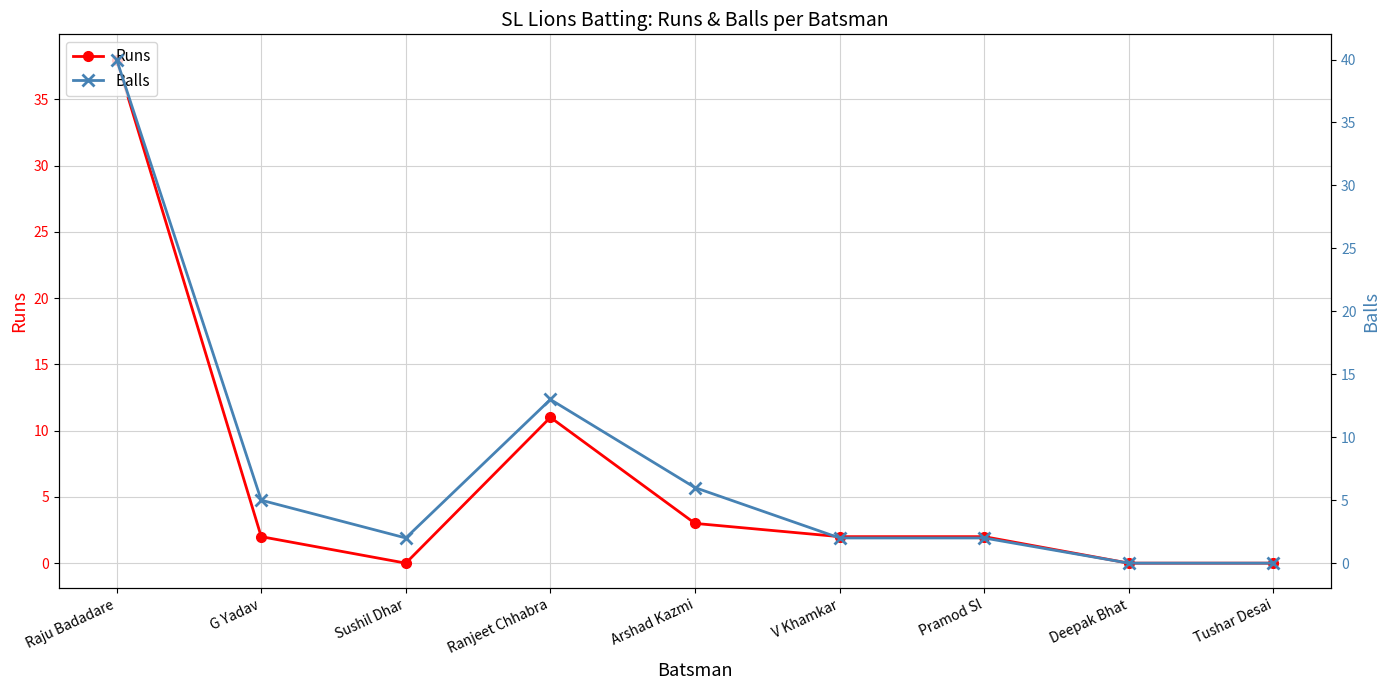

True or false: Runs has a value of 11 at Ranjeet Chhabra.

True